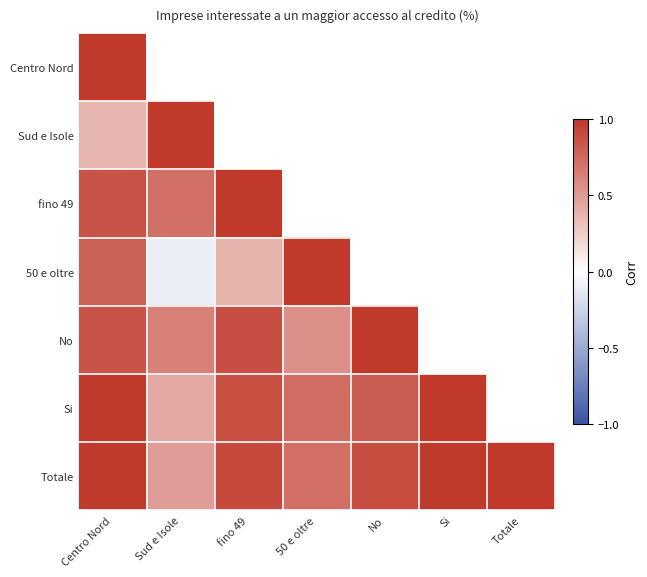

The value of 50 e oltre at 50 e oltre is 1.0. True or false?

True